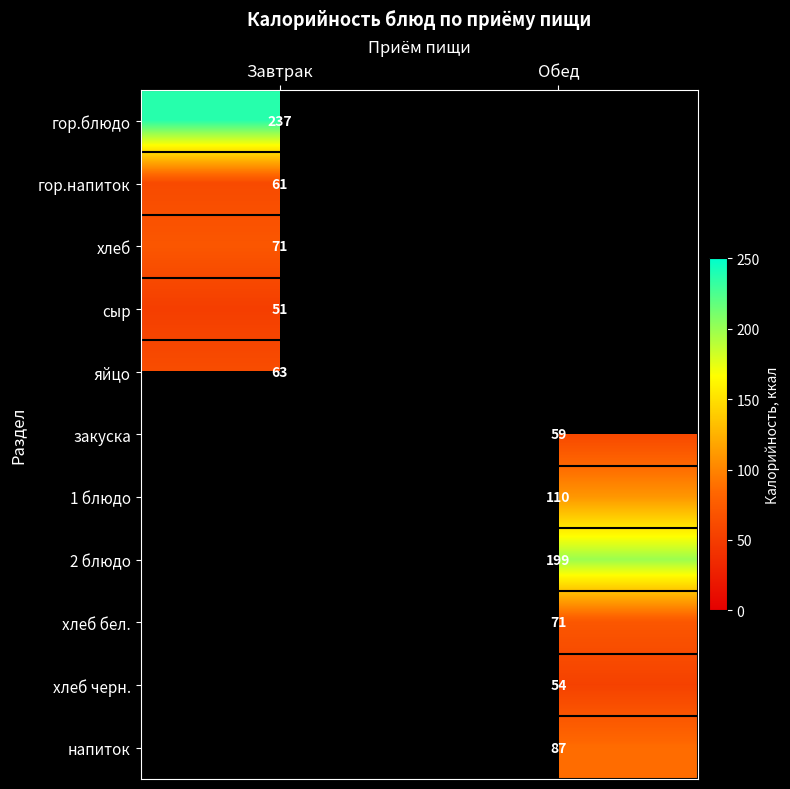

True or false: напиток has a value of 140 at Обед.

False